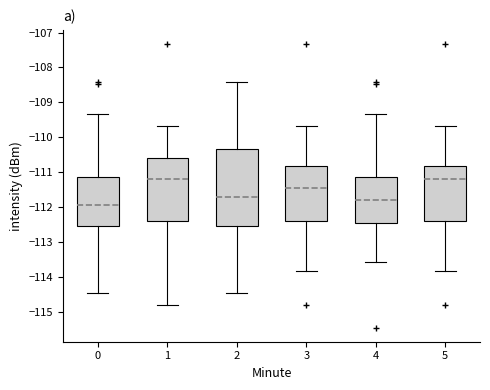

Where is the upper edge of the box at x = 4 on the y-axis? The values are not printed on the chart, so give them approximately, as read against the axis.

-111.1